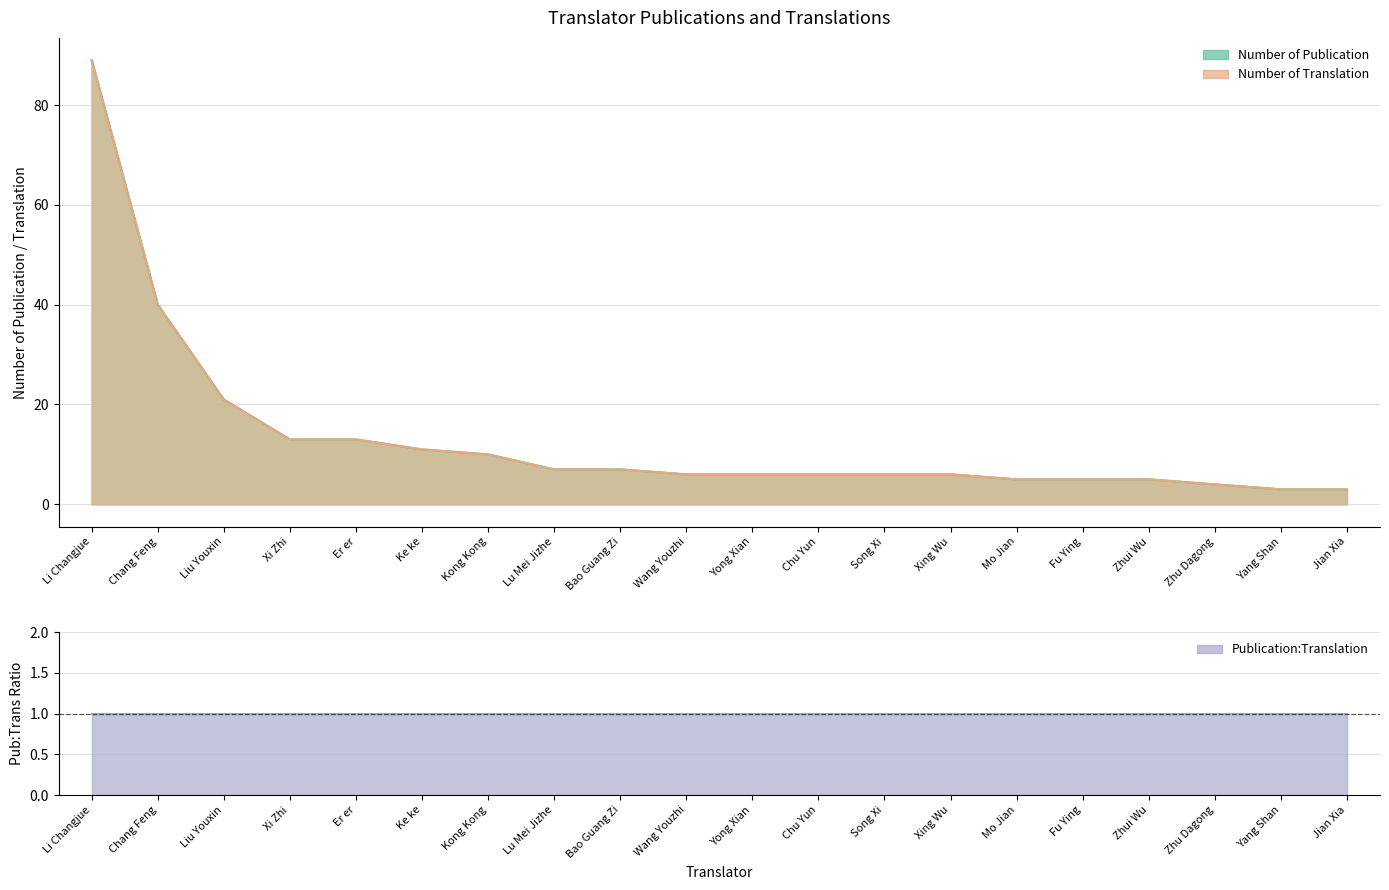

What is the minimum value for Number of Publication?

3